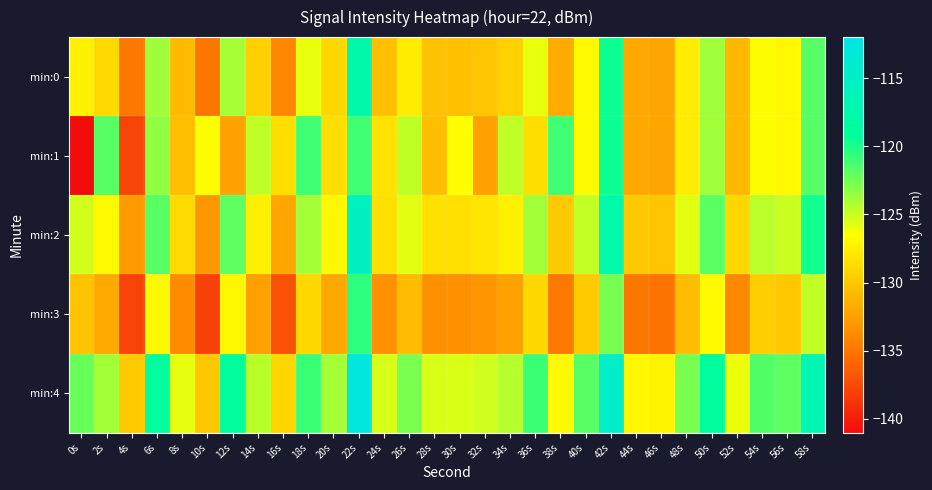

Rank the series by their maximum value, from highest to lowest.

min:4, min:2, min:0, min:1, min:3